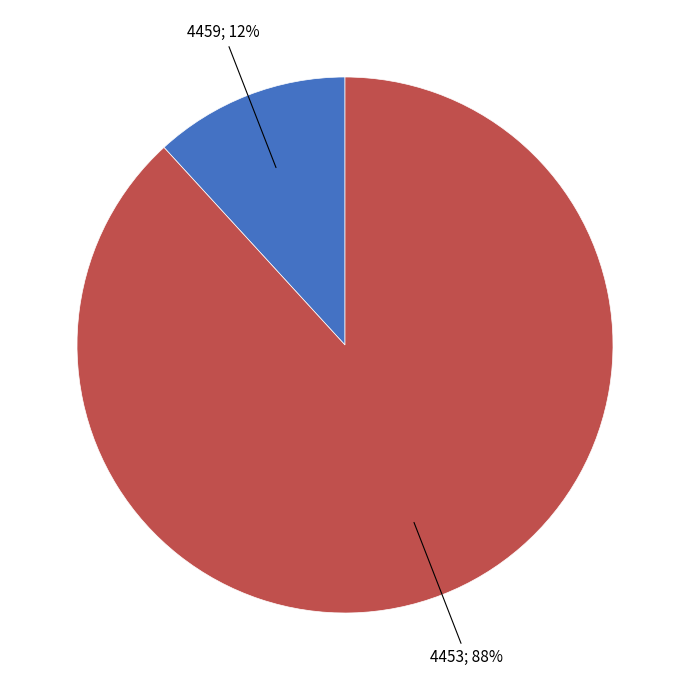

Is there any slice that represents more than half of the pie?

Yes